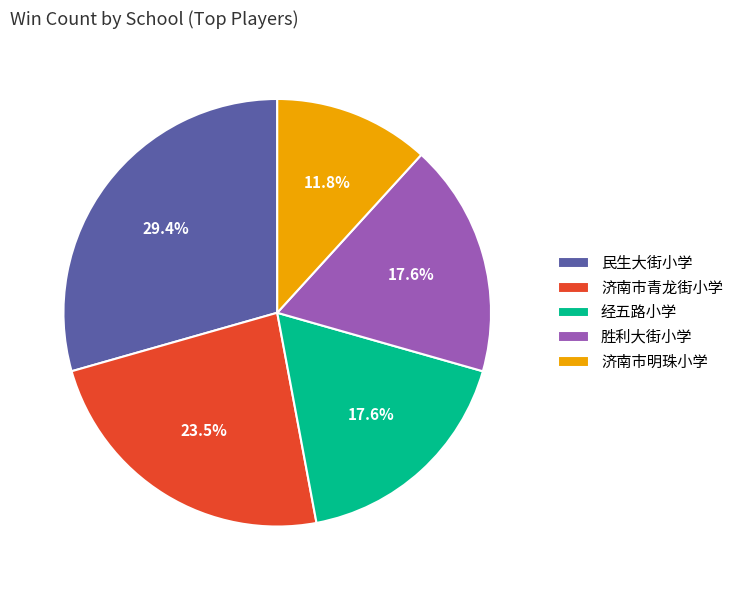

What is the total percentage of 济南市明珠小学 and 经五路小学?

29.4%